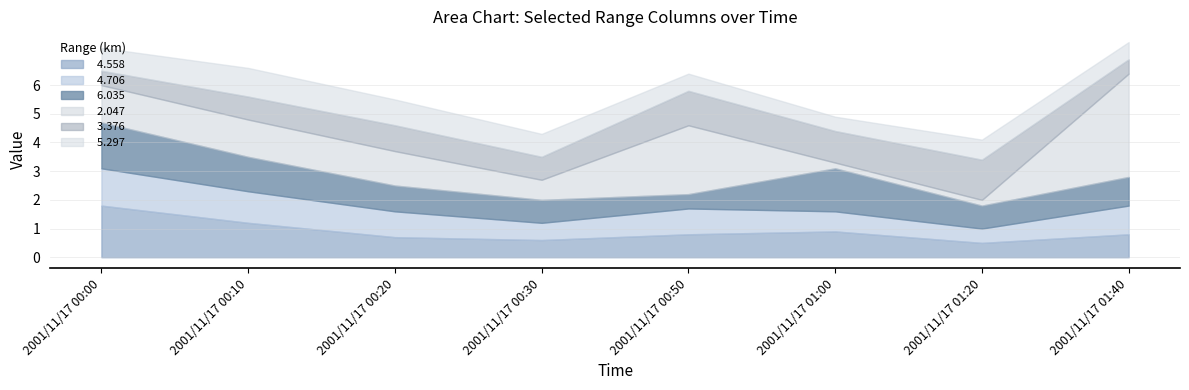

The   4.558 series shows 0.4 at 2001/11/17 00:10. True or false?

False